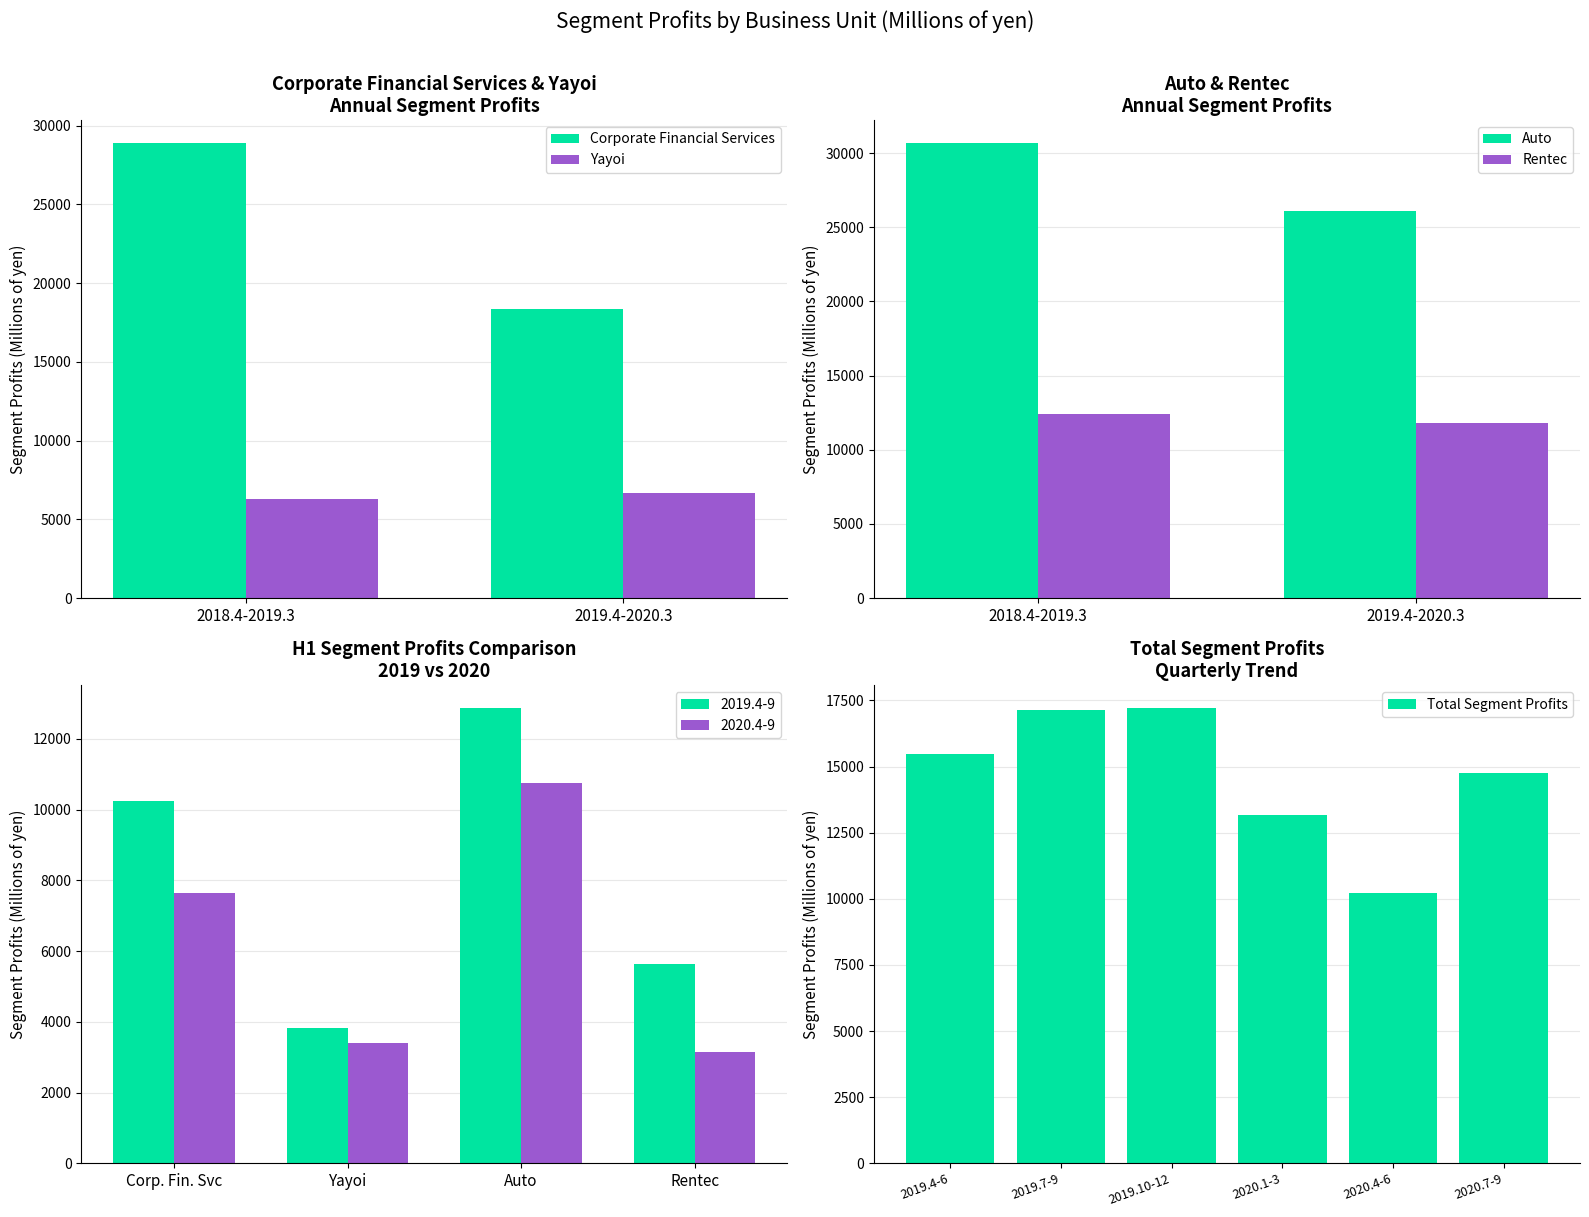

At which category is the sum across all series the highest?

2018.4-2019.3